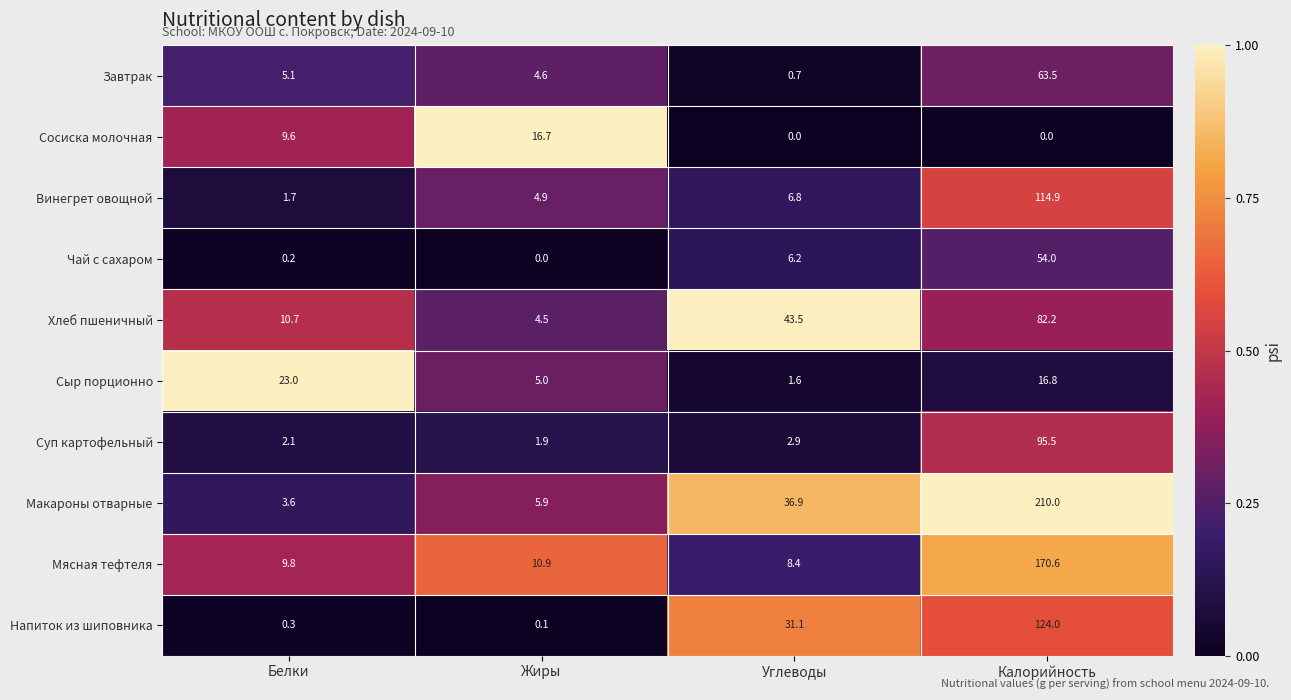

Rank the series at Углеводы from highest to lowest value.

Хлеб пшеничный, Макароны отварные, Напиток из шиповника, Мясная тефтеля, Винегрет овощной, Чай с сахаром, Суп картофельный, Сыр порционно, Завтрак, Сосиска молочная